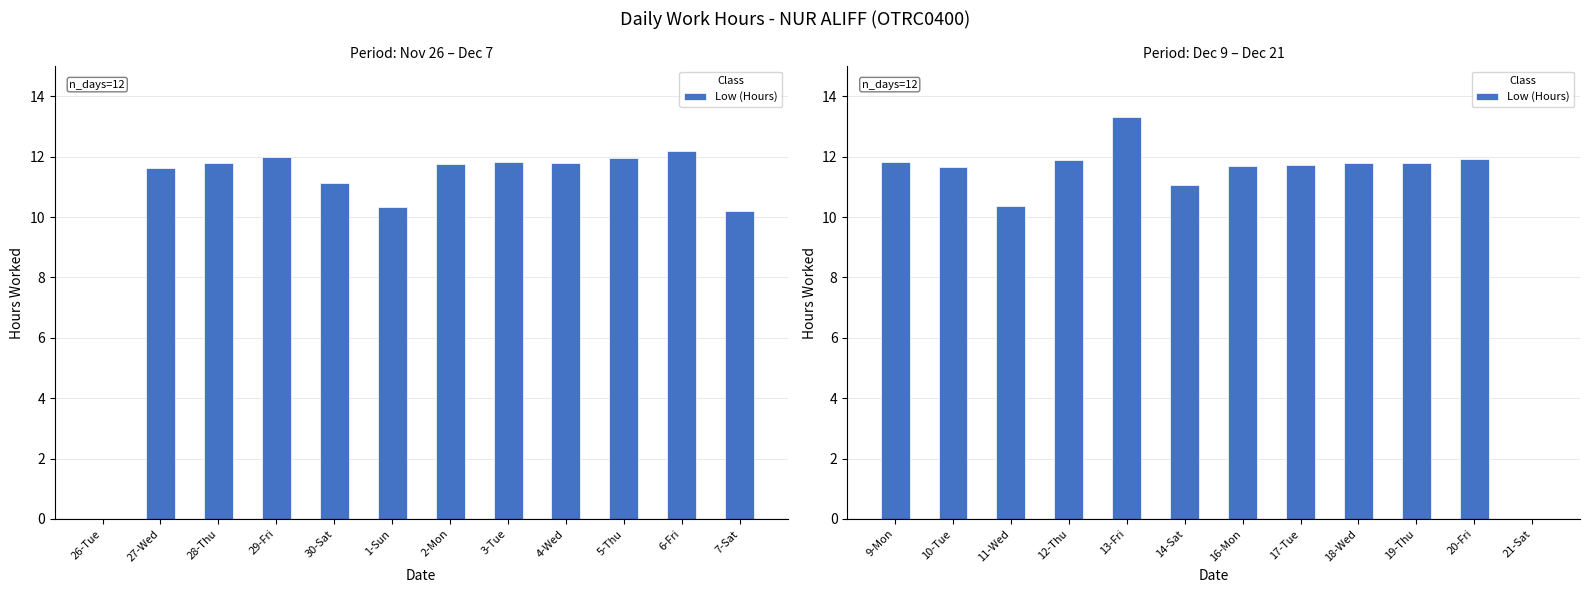

Which label corresponds to the smallest value in the chart?

21-Sat